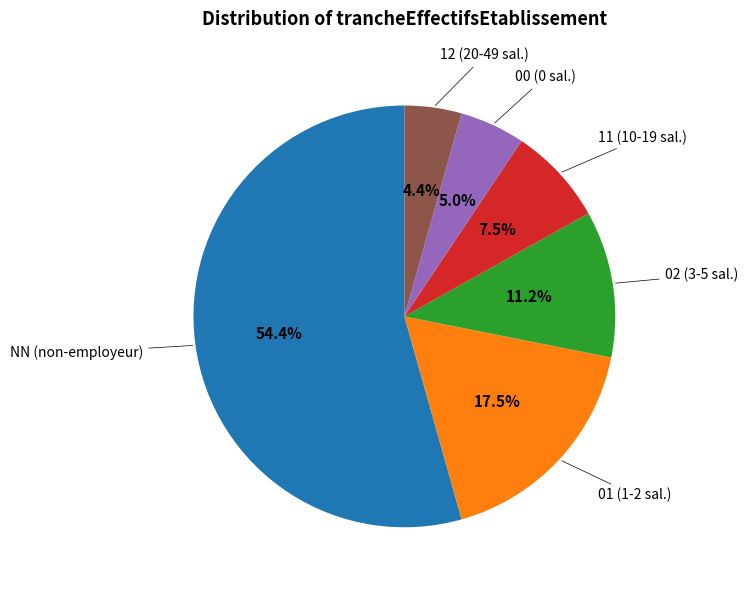

What is the majority slice?

NN